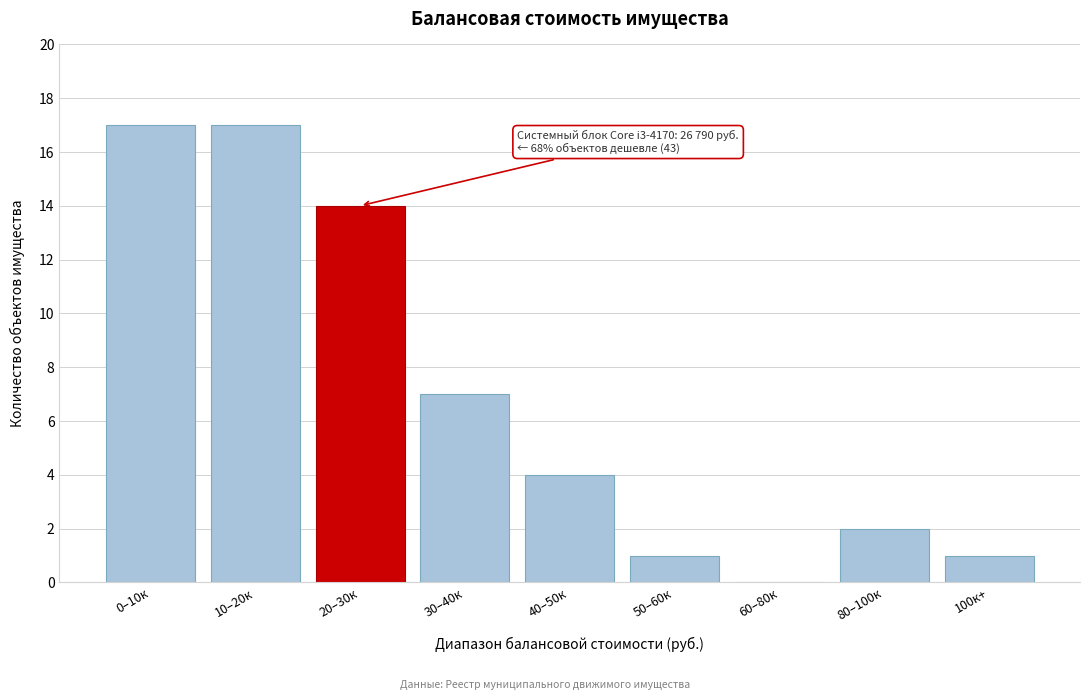

Reading left to right, what are all the values shown in this chart?

0–10к=17	10–20к=17	20–30к=14	30–40к=7	40–50к=4	50–60к=1	60–80к=0	80–100к=2	100к+=1